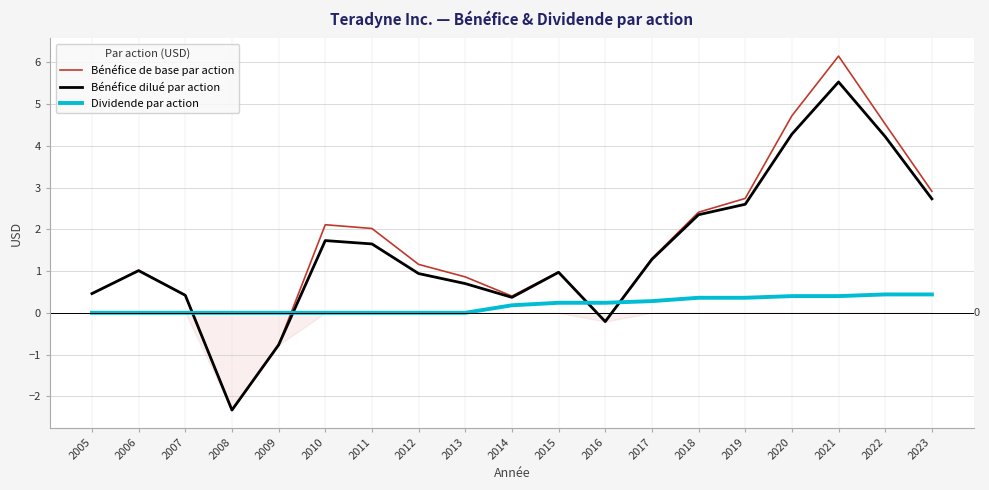

Which category has the highest value across all series?

2021